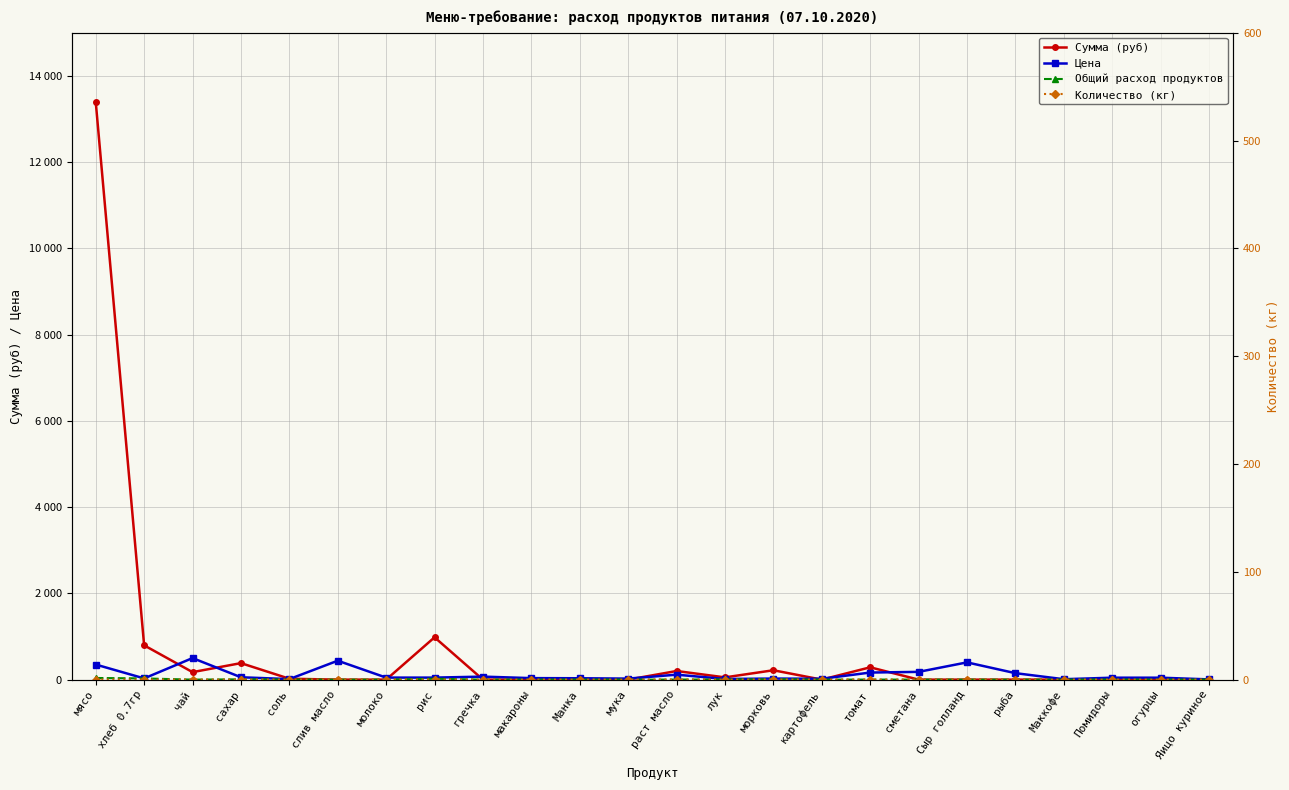

Is it true that Количество (кг) equals 0.0 at рис?

False